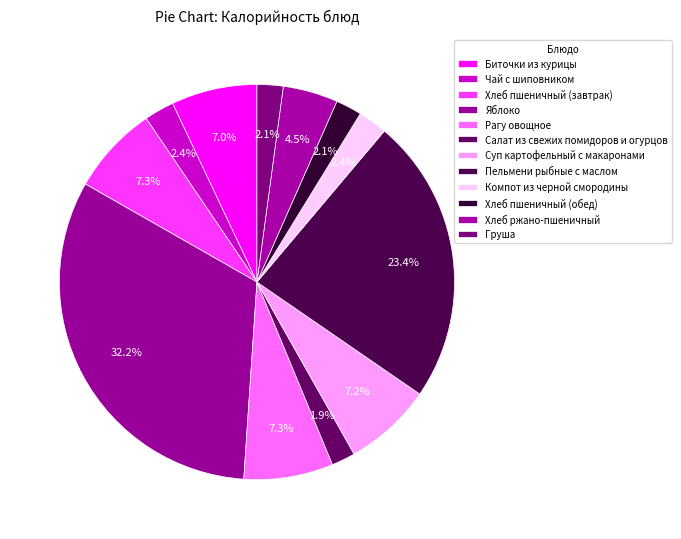

How many slices are in this pie chart?

12